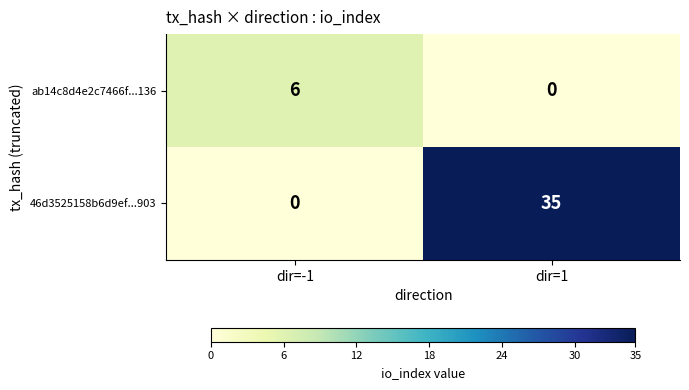

Rank the series by their average value, from lowest to highest.

ab14c8d4e2c7466f...136, 46d3525158b6d9ef...903